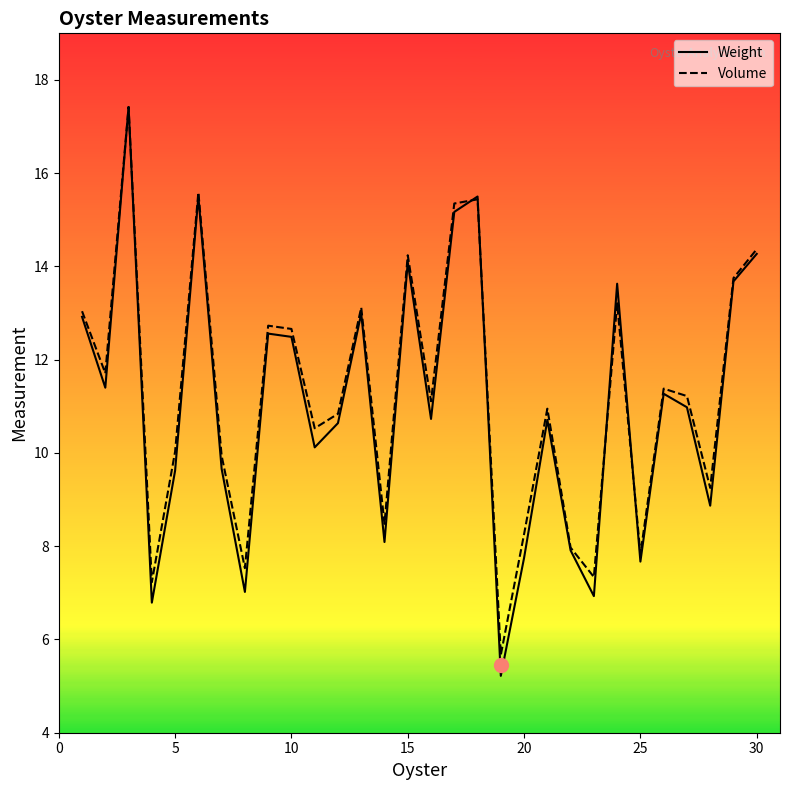

Which series has the widest spread of values?

Weight